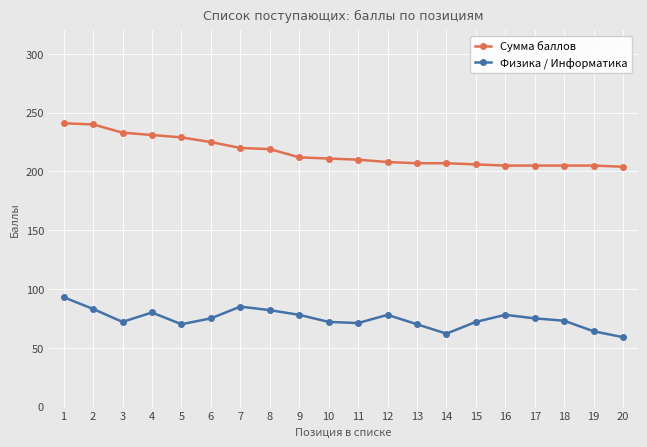

The value of Сумма баллов at 15 is 206. True or false?

True